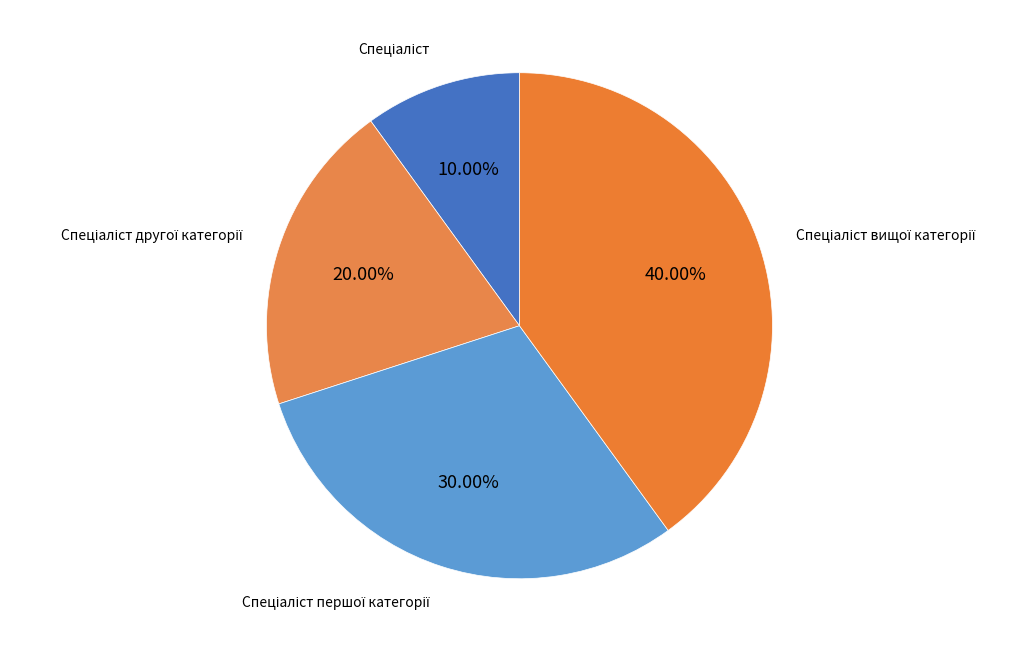

Is there any slice that represents more than half of the pie?

No